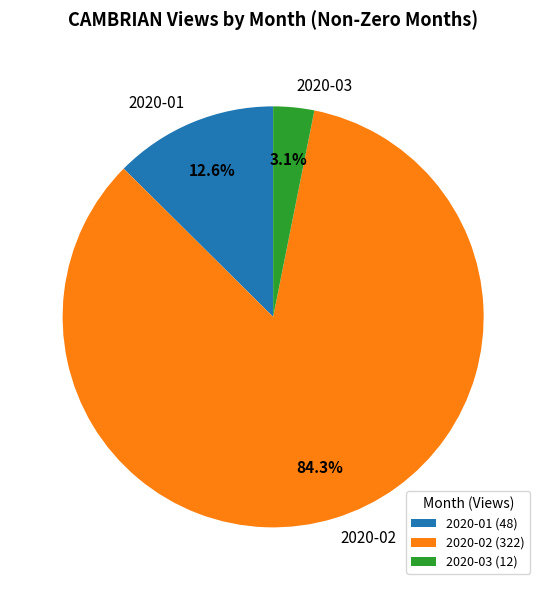

What percentage is NOT represented by 2020-01?

87.4%